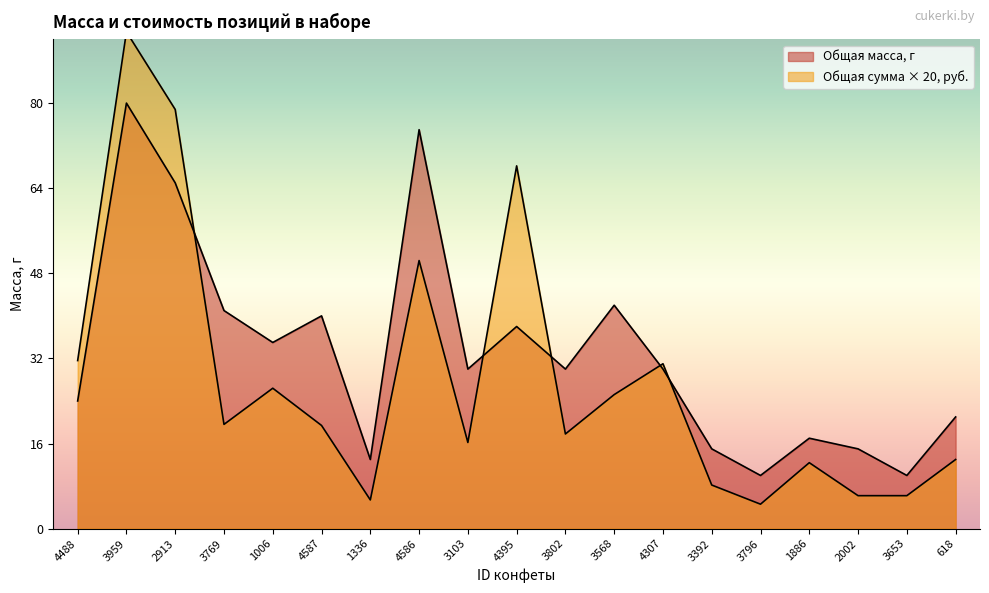

What is the highest value of the Общая масса, г series?

80.0